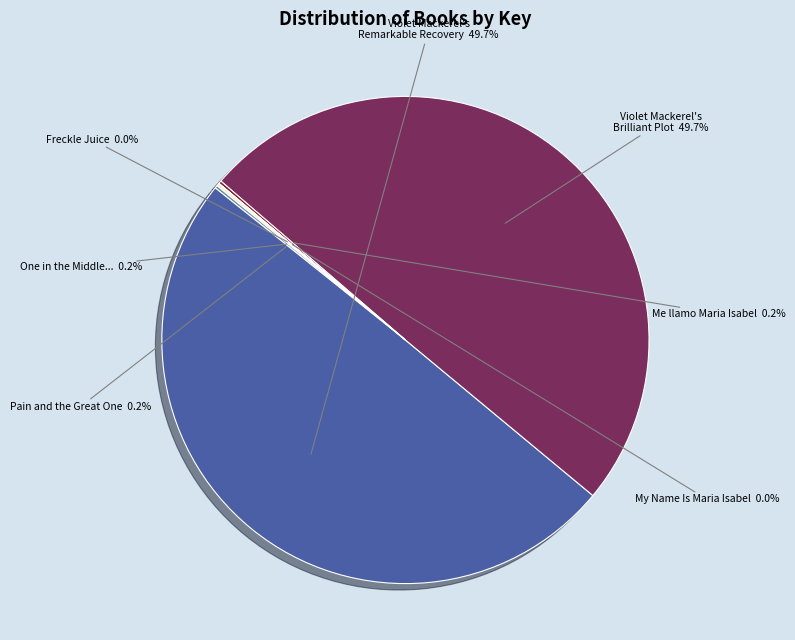

Between Freckle Juice and Pain and the Great One, which is larger?

Pain and the Great One